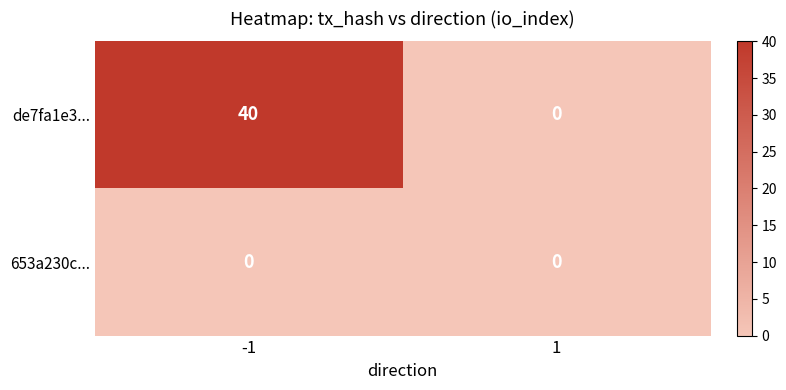

Which series has the largest total across all categories?

de7fa1e3...